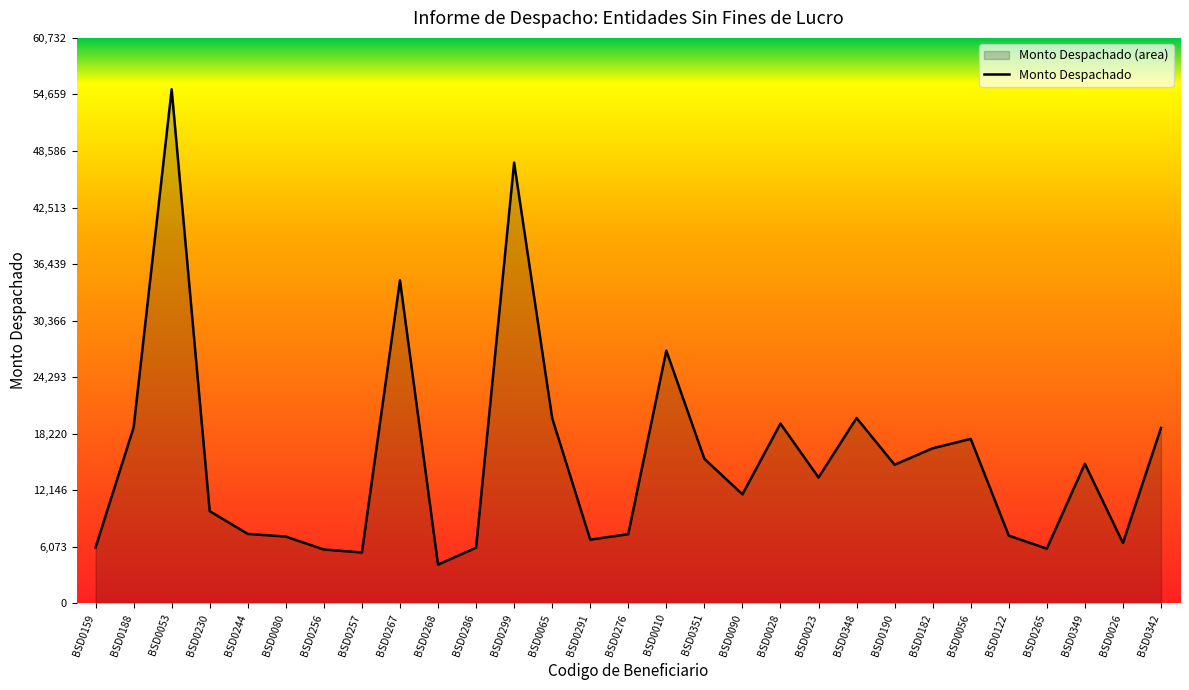

What is the difference between the maximum and second lowest values?

49752.6